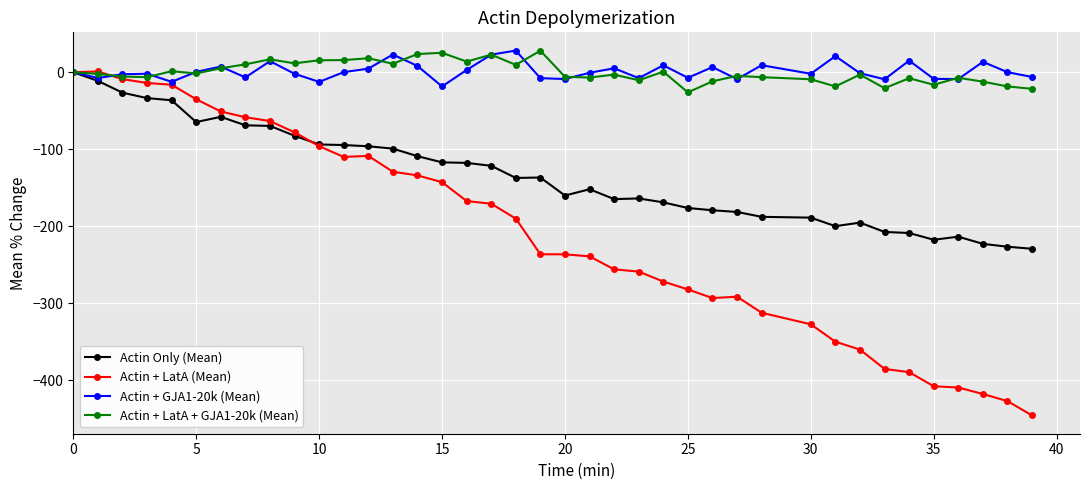

What is the highest value of the Actin + GJA1-20k (Mean) series?

28.0